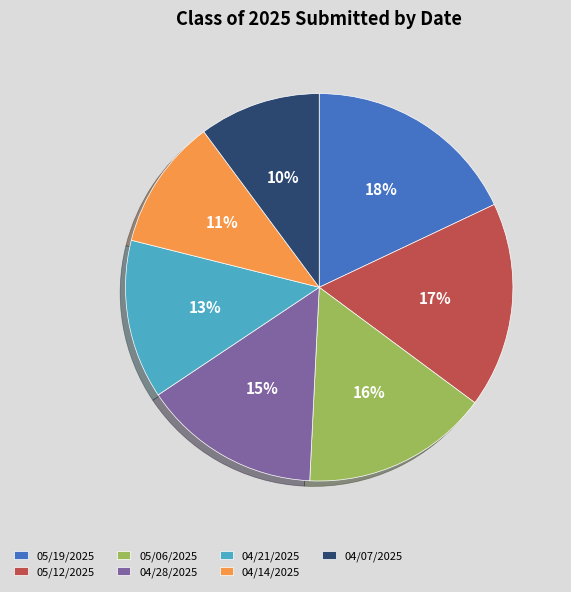

Approximately how many times larger is the value at 04/21/2025 compared to 05/19/2025?

0.7